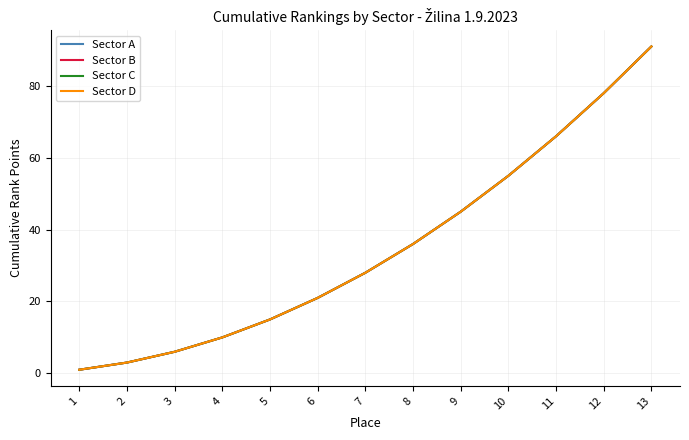

Is this an area chart (filled region under the line)?

No